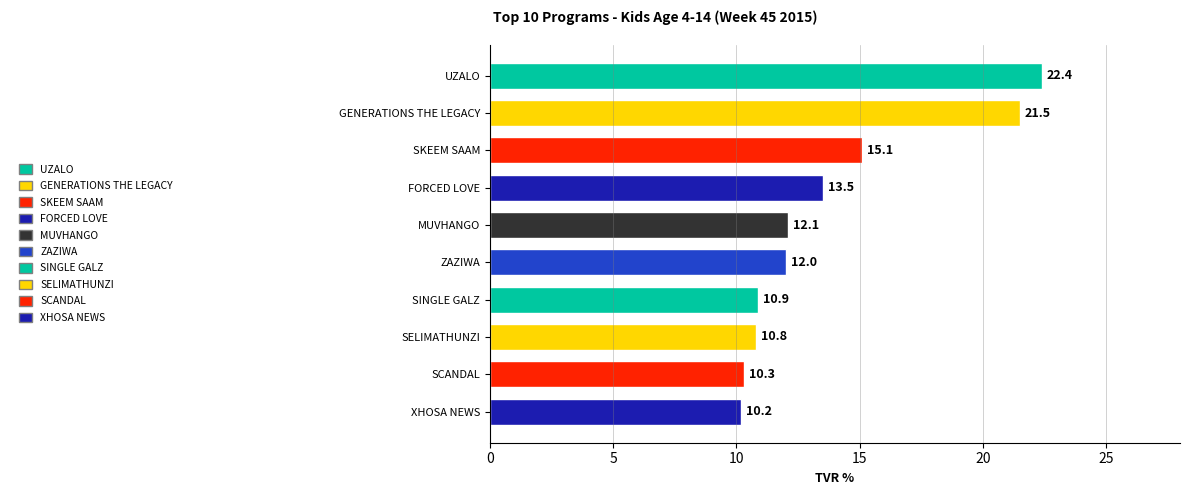

How many distinct data groups are displayed?

1